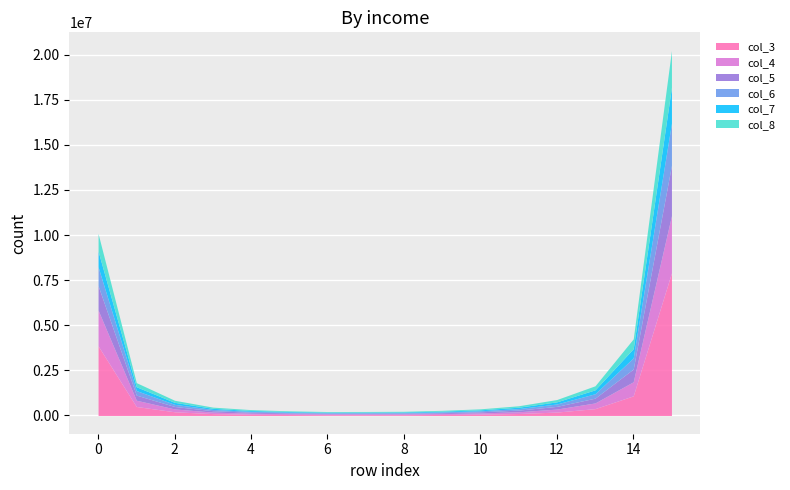

What is the value of the col_4 point at the 3rd from the left?

157160